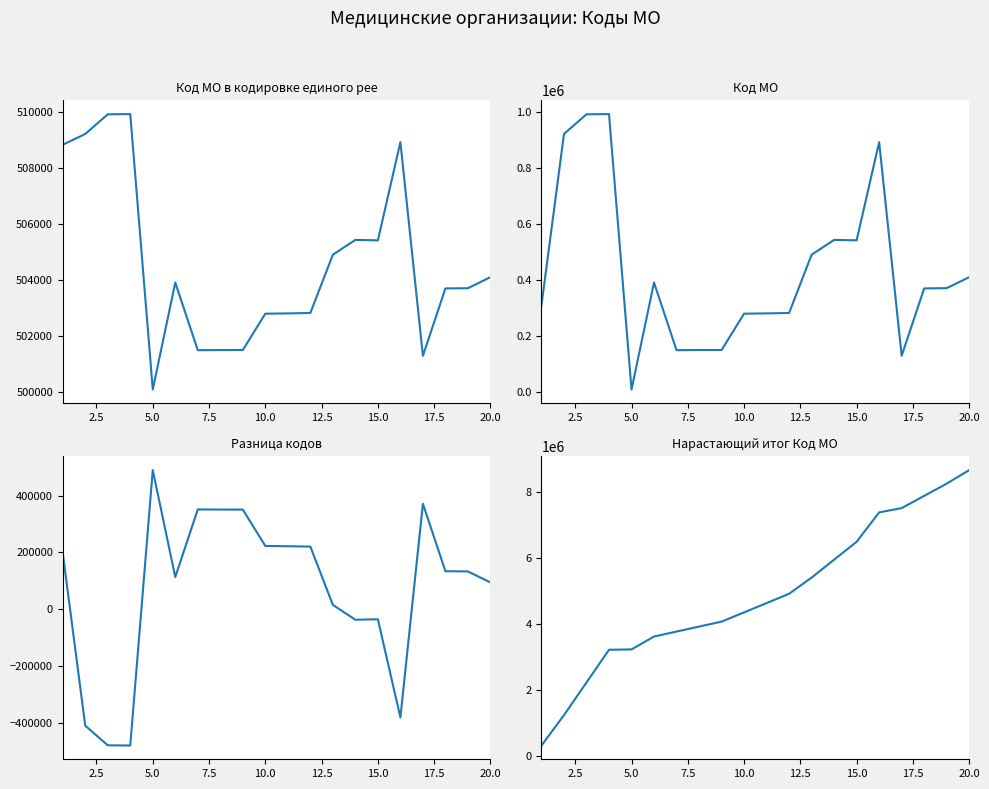

True or false: Код МО в кодировке единого реестра has more than 0 interior local peaks.

True